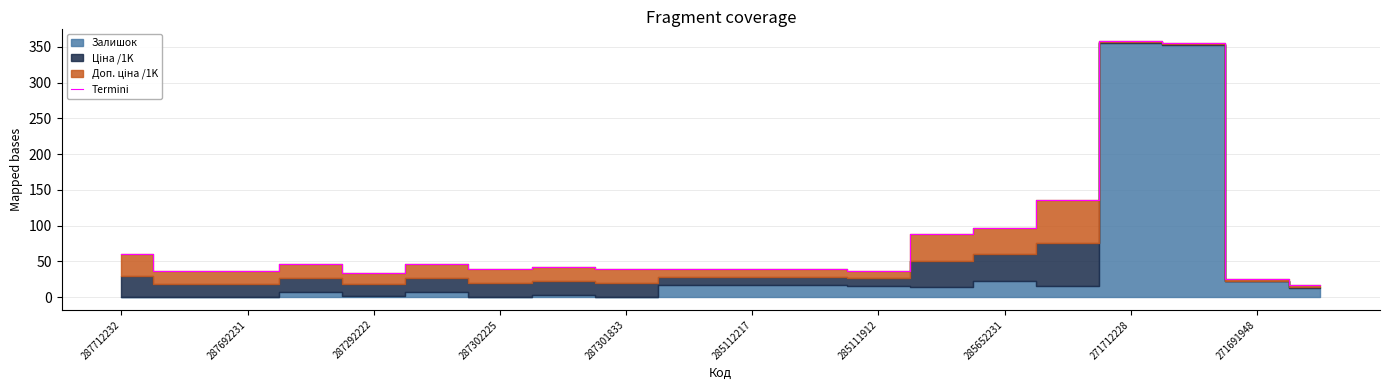

The Termini series shows 25.9 at 271691948. True or false?

True